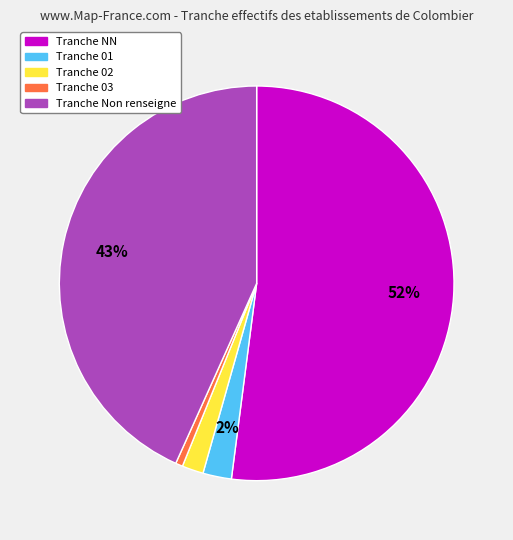

To the nearest percent, what is the difference between the largest and smallest slice percentages?

51%